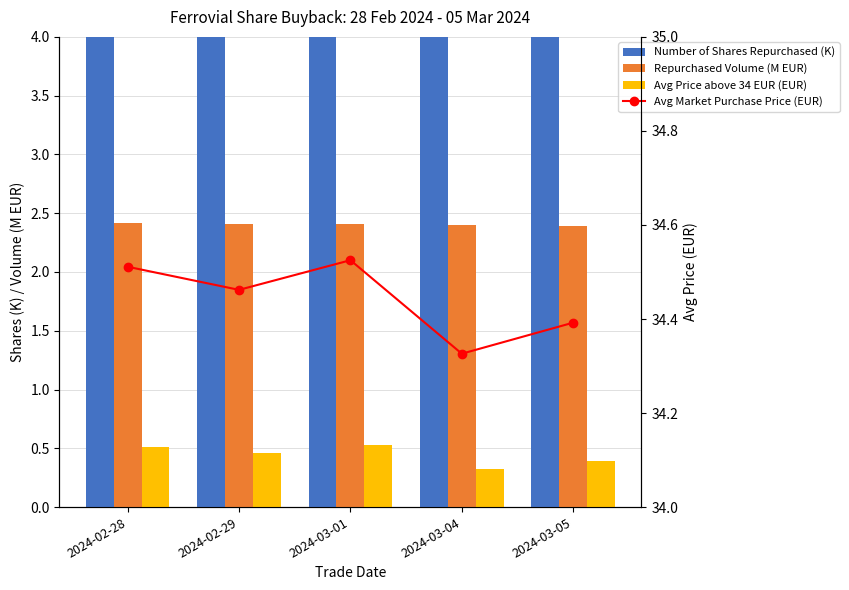

How many data points does each series have?

5